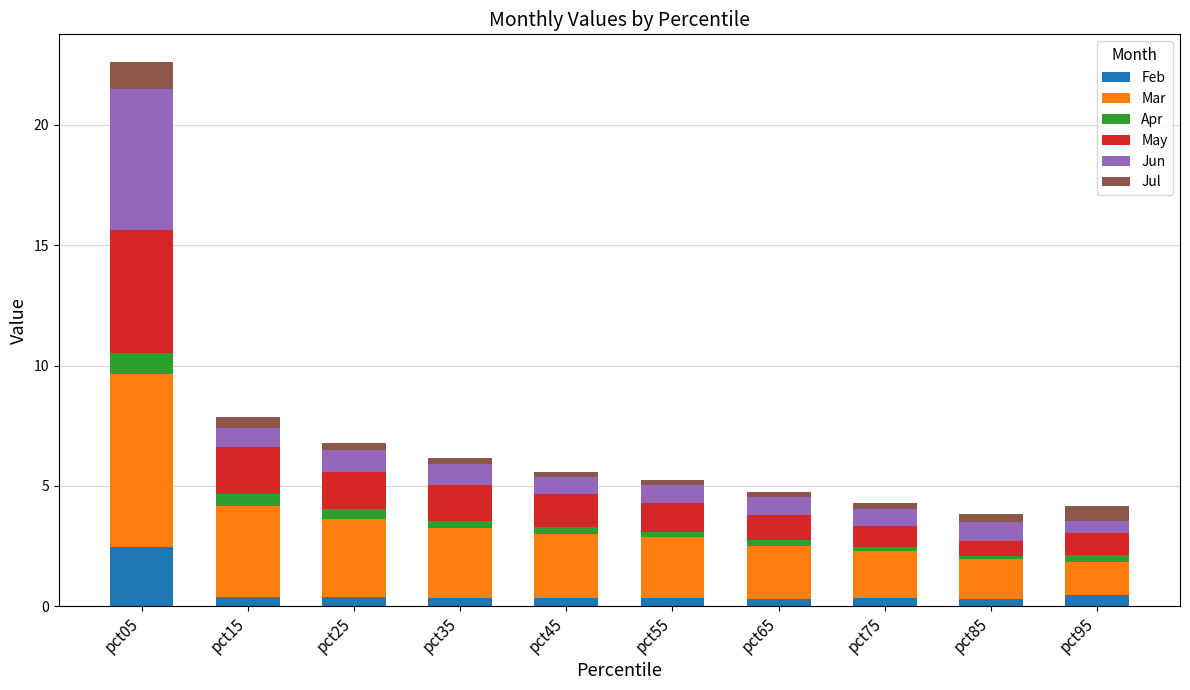

What is the sum of all Feb values?

5.8